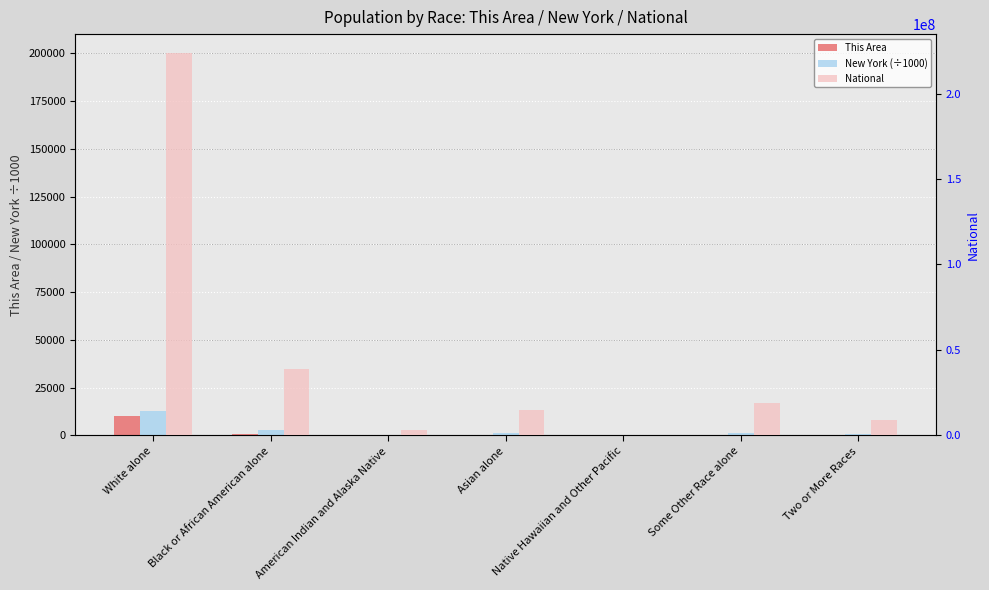

What is the difference between the New York (÷1000) values at Two or More Races and Some Other Race alone?

855.7